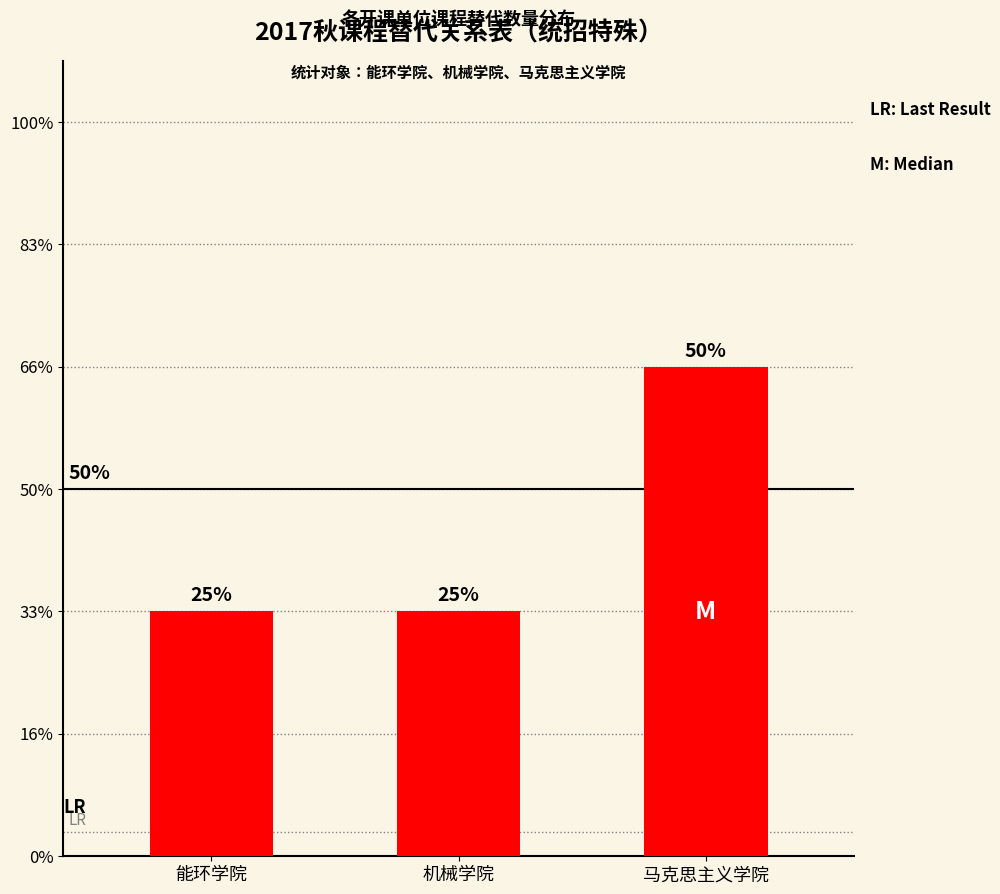

At which label is the value closest to 3?

能环学院